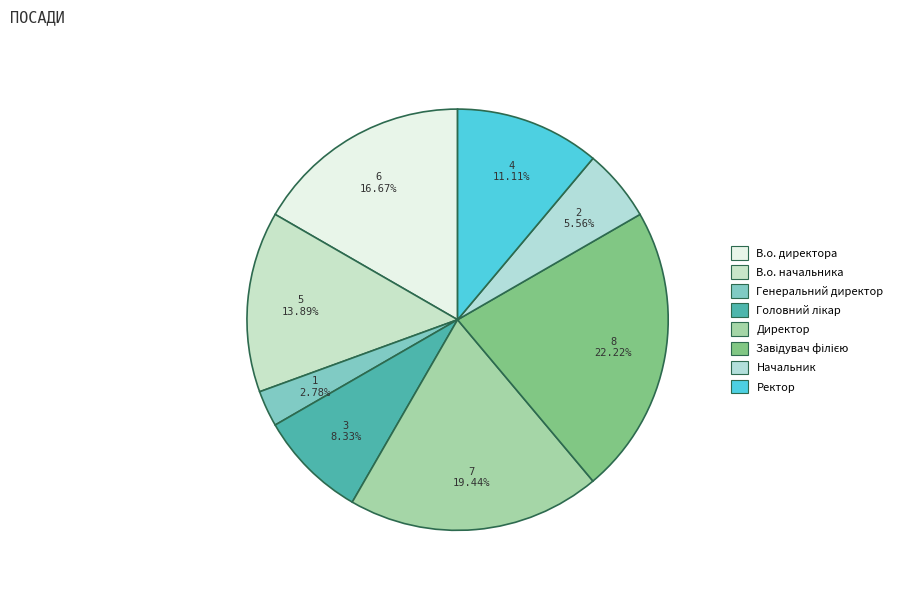

Is it true that Генеральний директор is 3% of the pie?

True